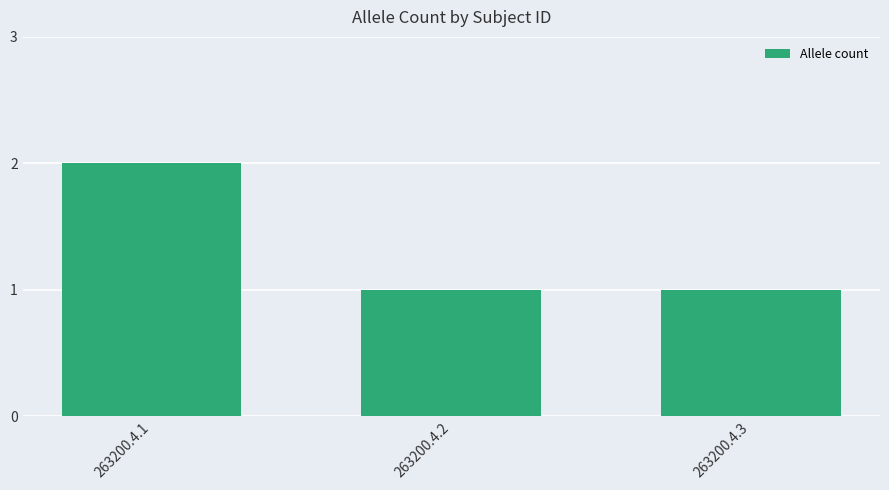

Approximately how many times larger is the value at 263200.4.1 compared to 263200.4.2?

2.0